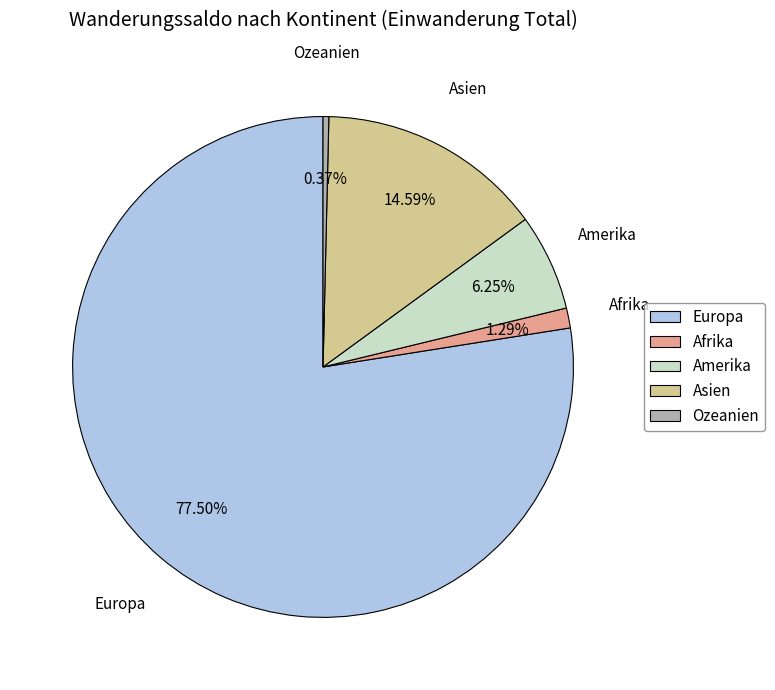

Is the sum of Amerika and Europa greater than half?

Yes